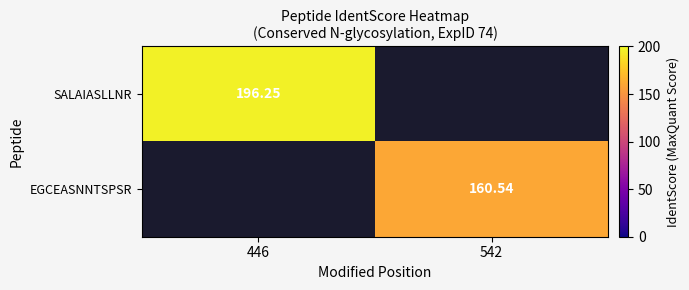

Is the value of SALAIASLLNR at 446 greater than the value of EGCEASNNTSPSR at 542?

Yes